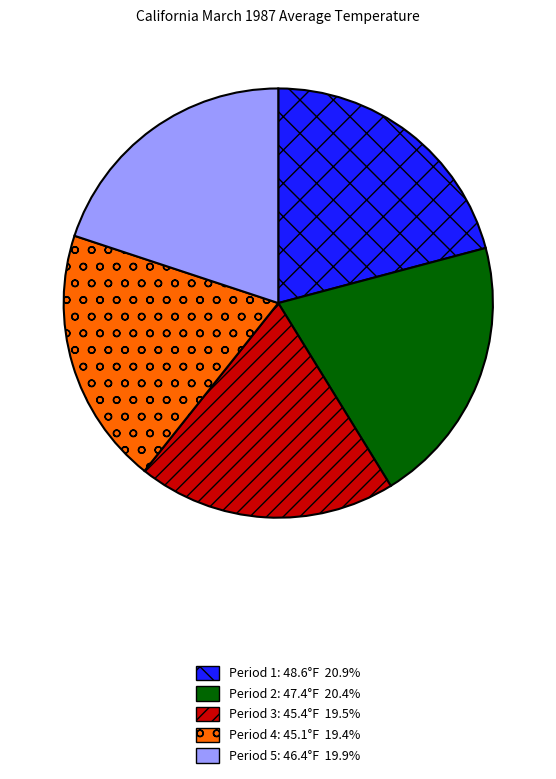

How many segments does this pie chart have?

5